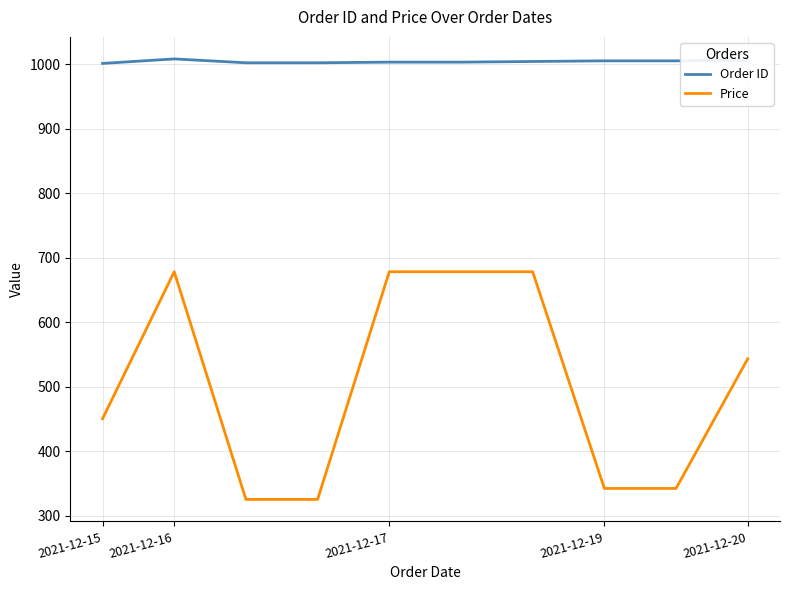

True or false: Price and Order ID cross at least once.

False